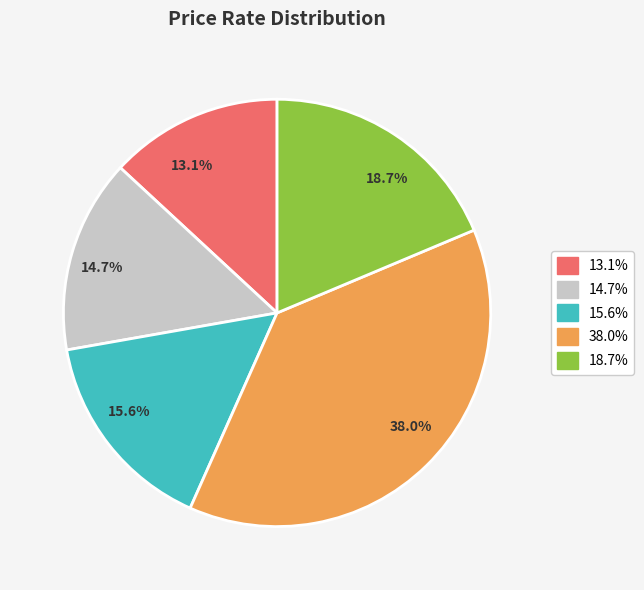

Is it true that 2009 is 1% of the pie?

False